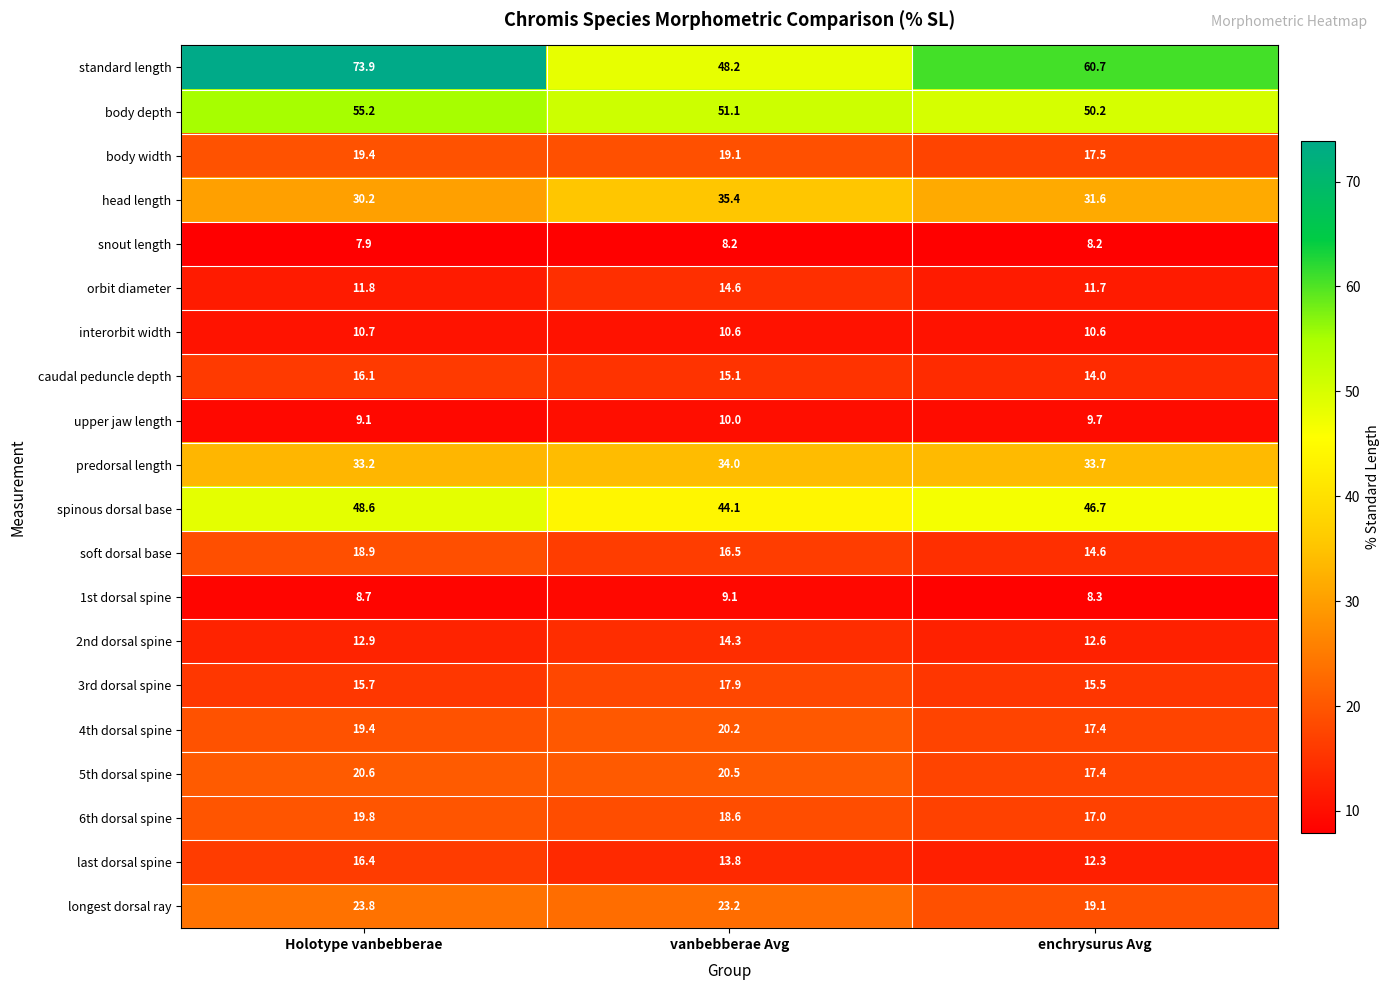

What is the lowest value of the last dorsal spine series?

12.3